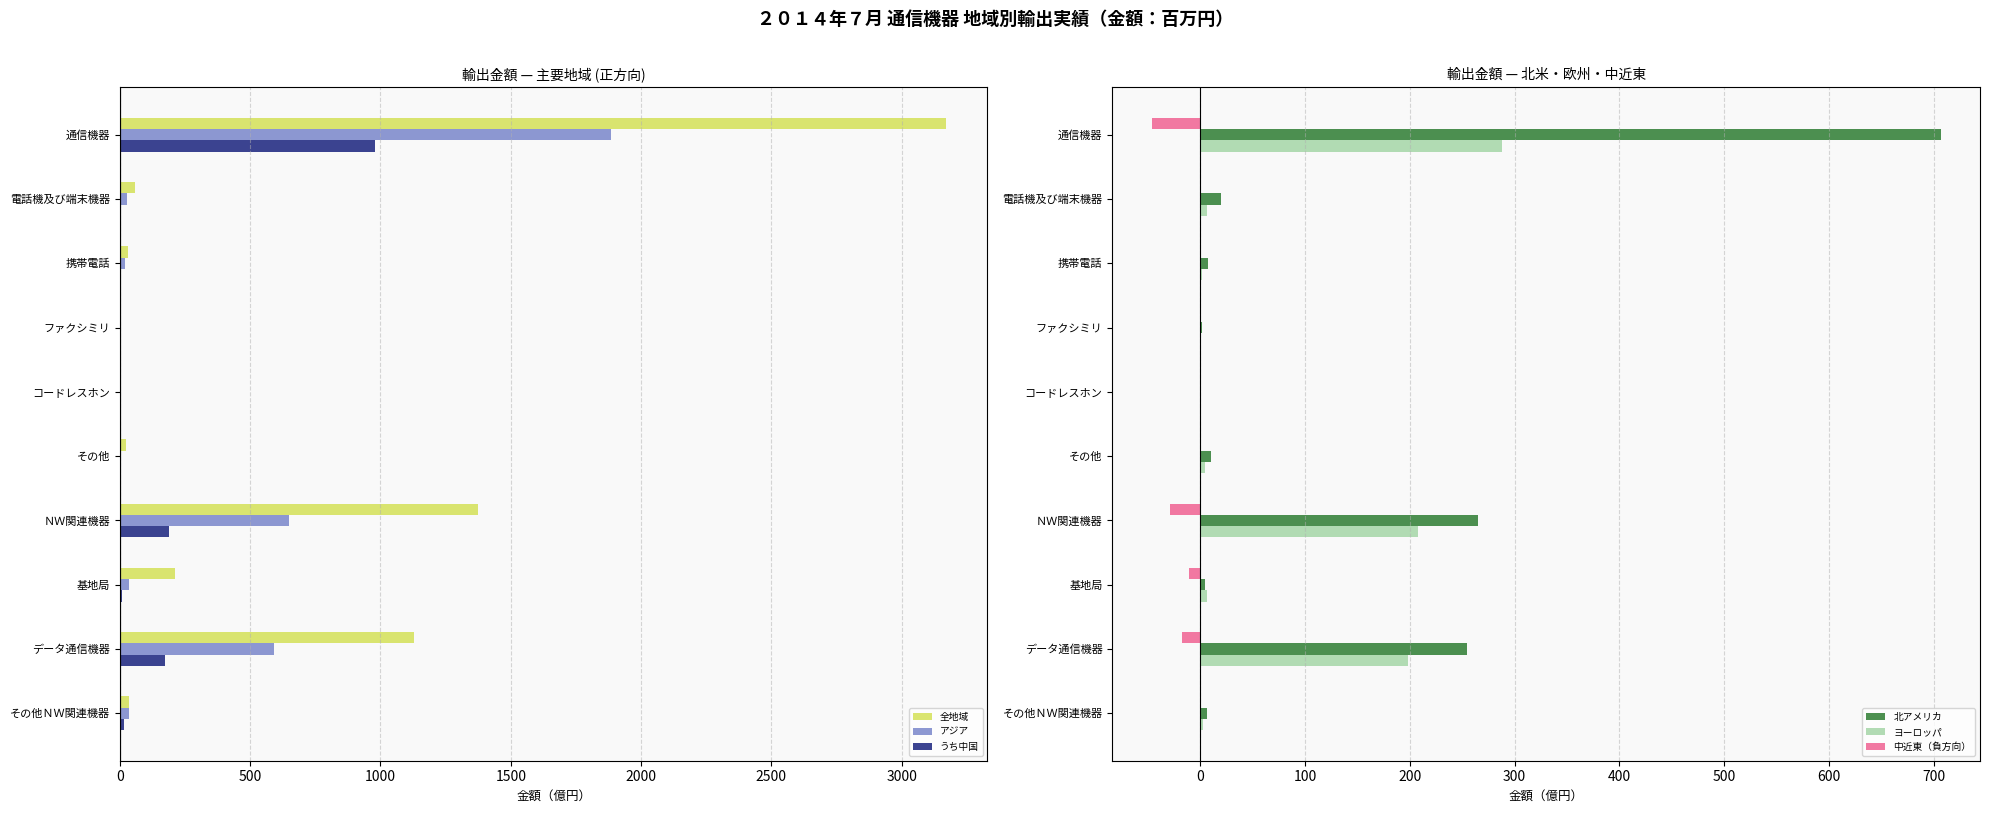

What is the sum of the 北アメリカ values at 基地局 and 携帯電話?

11.9